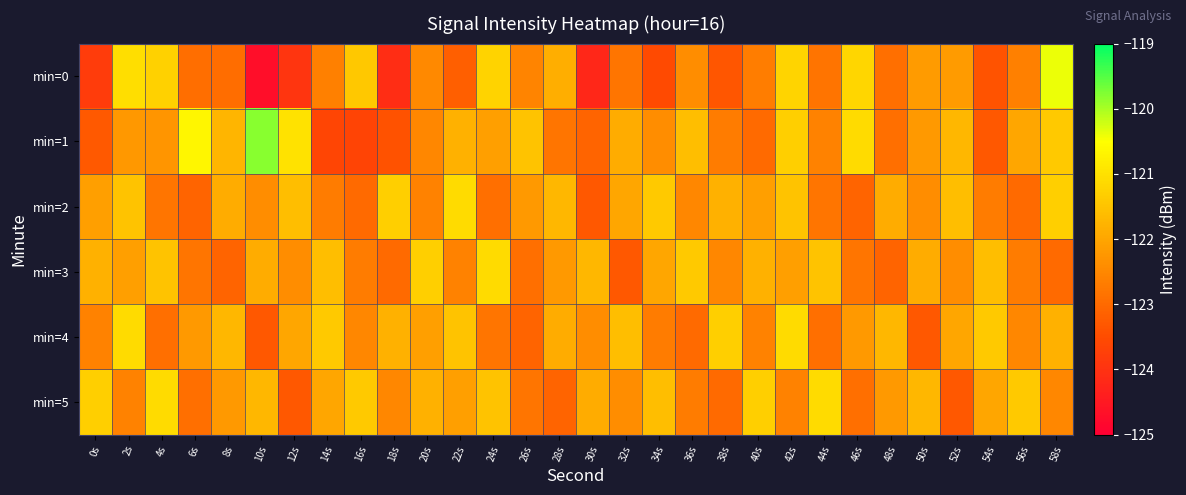

What is the maximum value shown in the chart?

-119.8